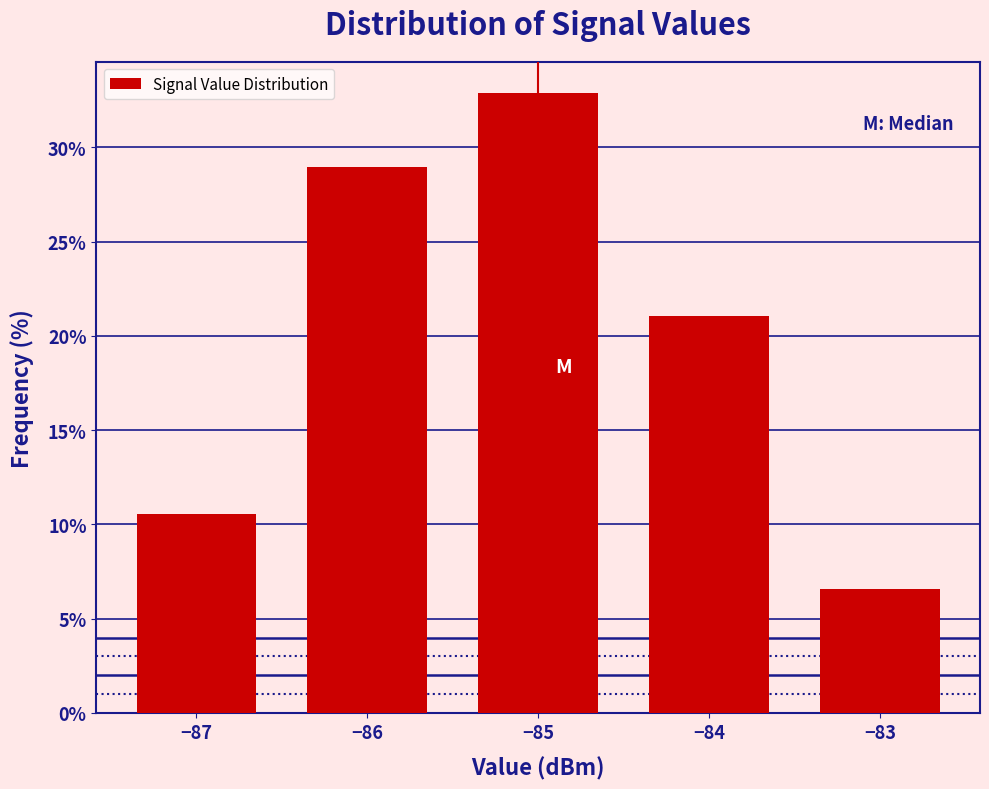

Reading left to right, transcribe all the data shown in this chart.

10.5	28.9	32.9	21.1	6.6